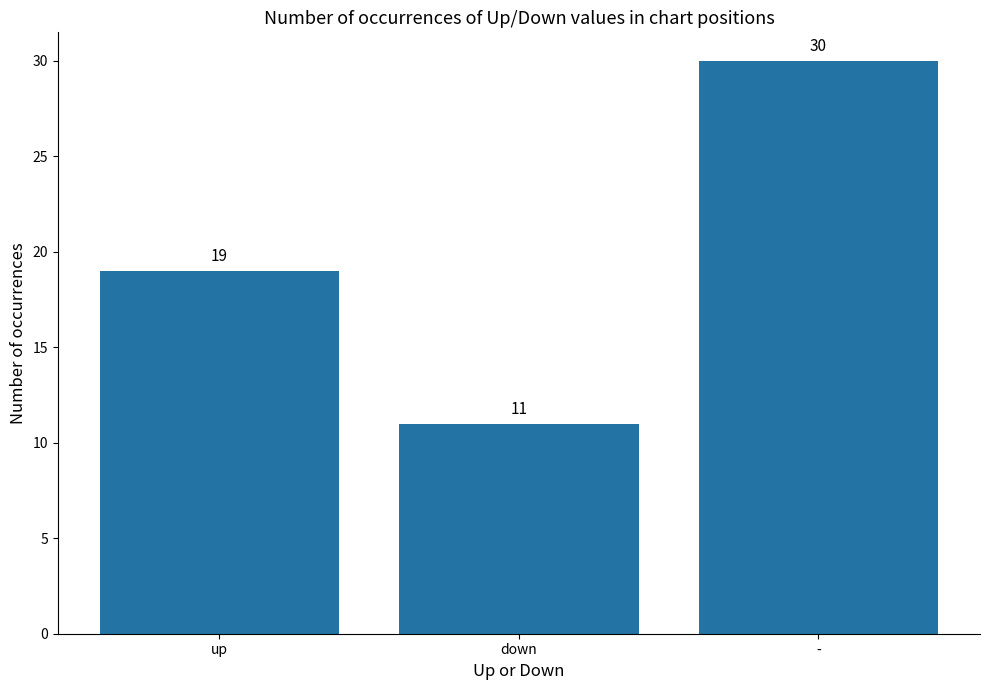

At which category does the chart reach its minimum across all series?

down